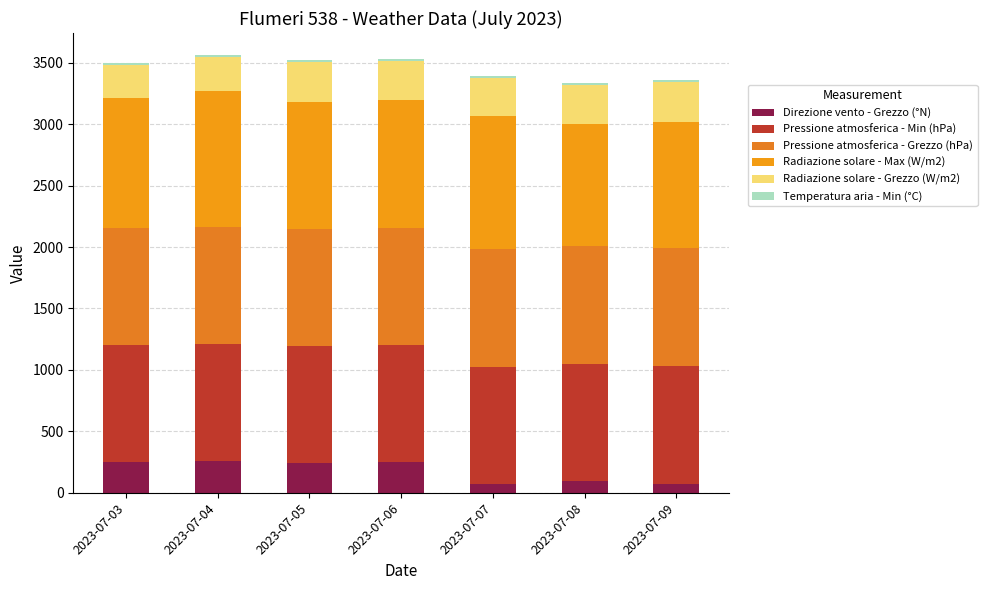

What is the total value across all series at 2023-07-06?

3531.0